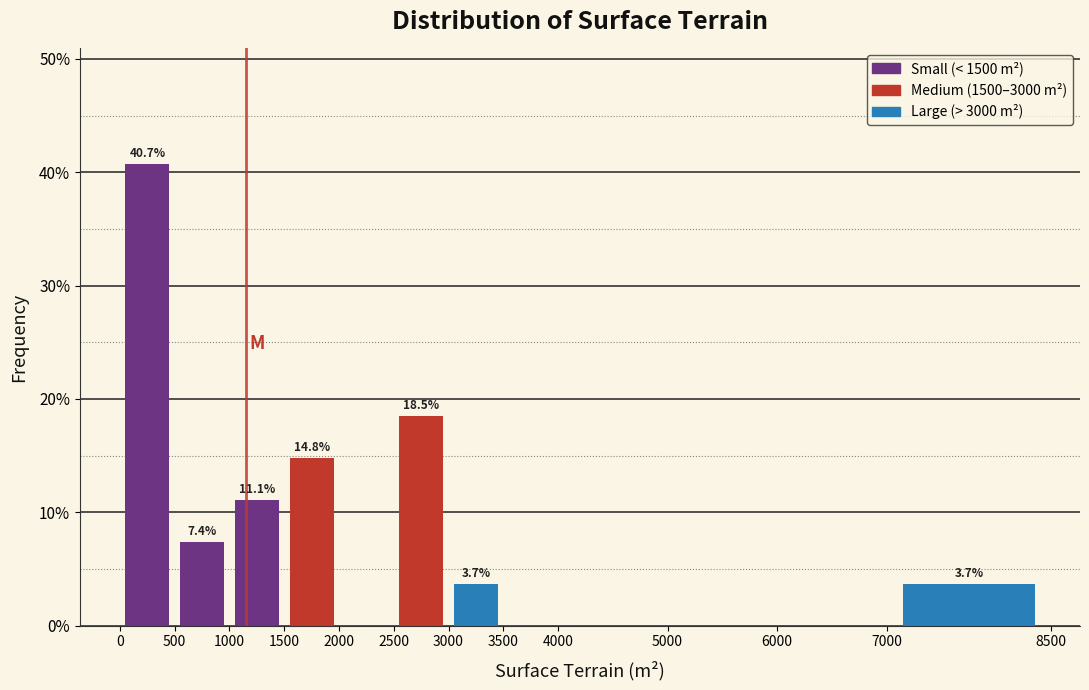

Which range on the x-axis has the tallest bar?

0 to 500